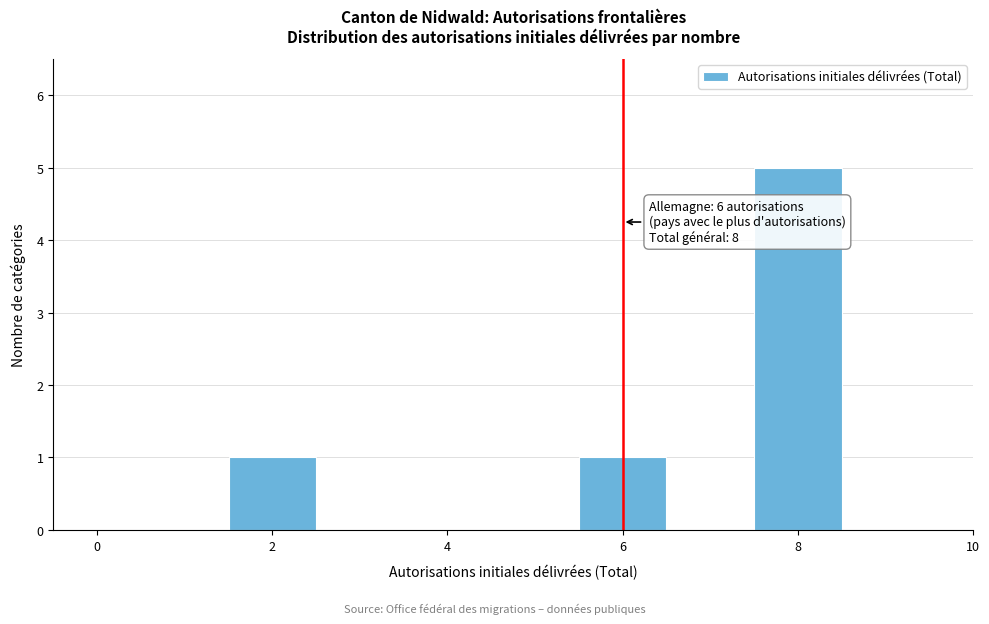

Which range on the x-axis has the tallest bar?

7.5 to 8.5